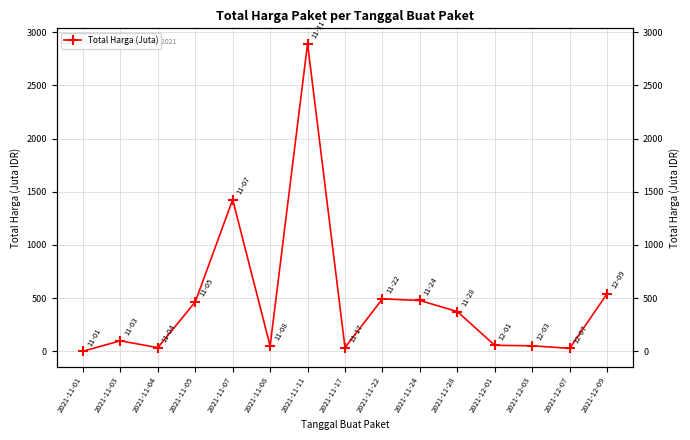

What position from the left is 2021-11-05?

4